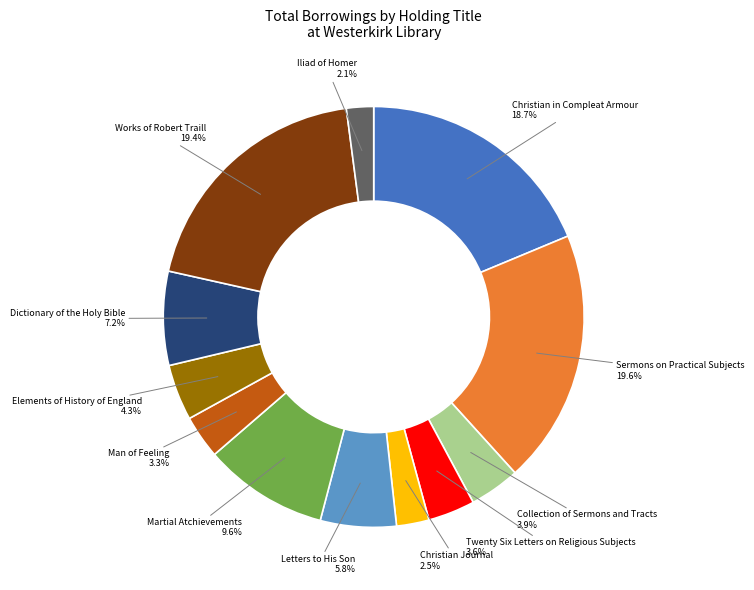

How much of the chart is everything except Christian in Compleat Armour?

81.3%